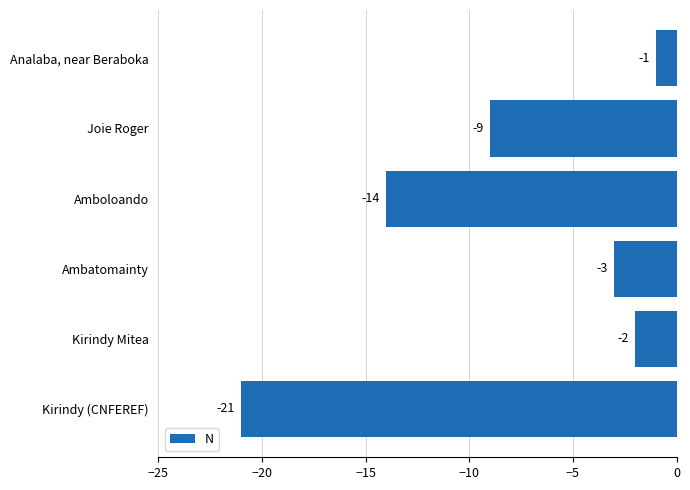

List the labels in order of value, largest first.

Analaba, near Beraboka, Kirindy Mitea, Ambatomainty, Joie Roger, Amboloando, Kirindy (CNFEREF)